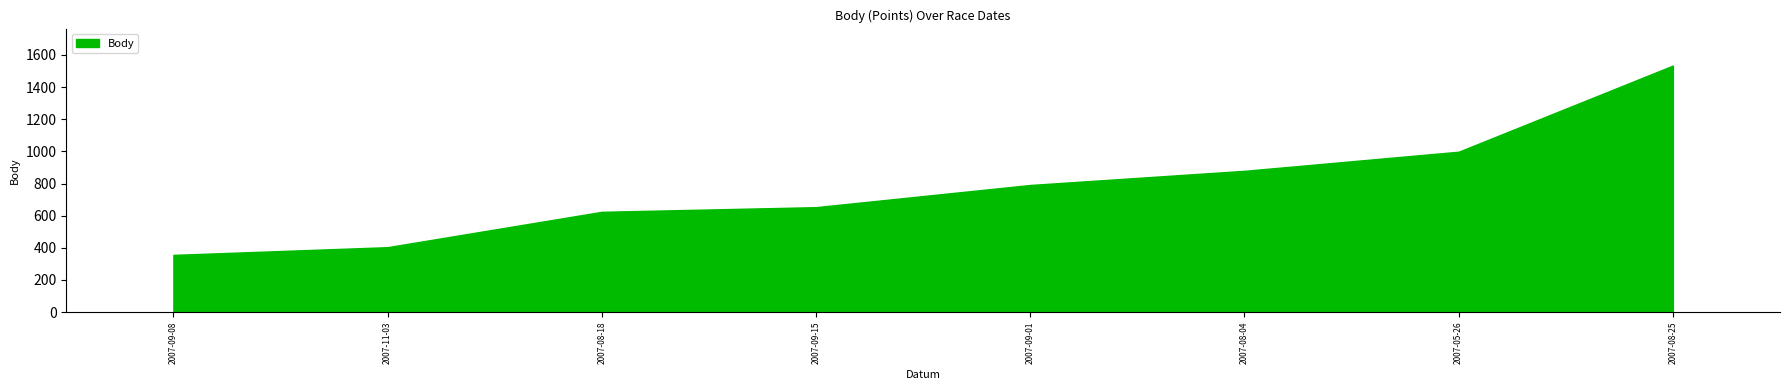

How many lines are shown in the chart?

1